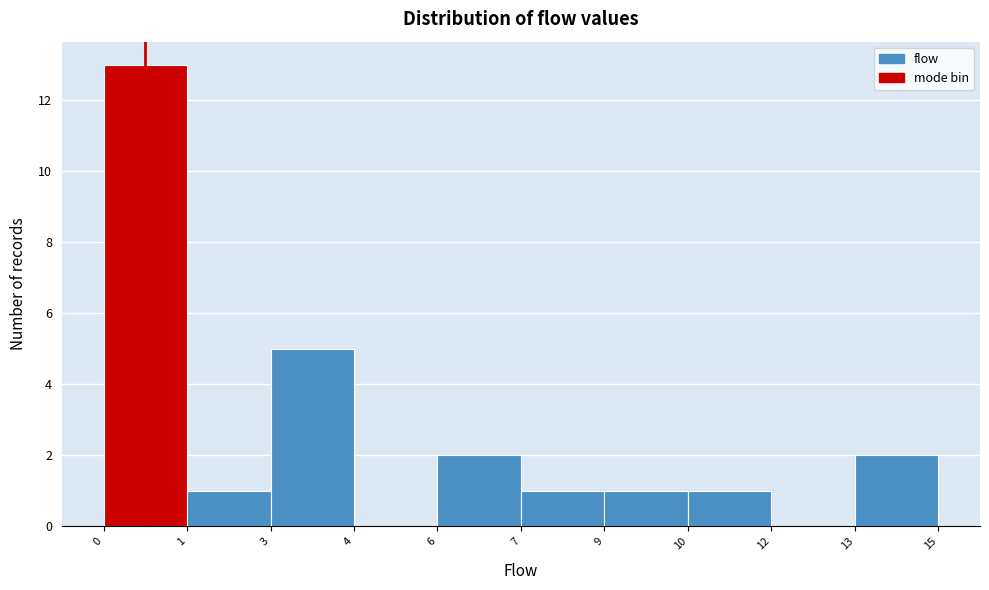

Reading left to right, extract all data points from this chart.

0=13	1=1	3=5	4=0	6=2	7=1	9=1	10=1	12=0	13=2